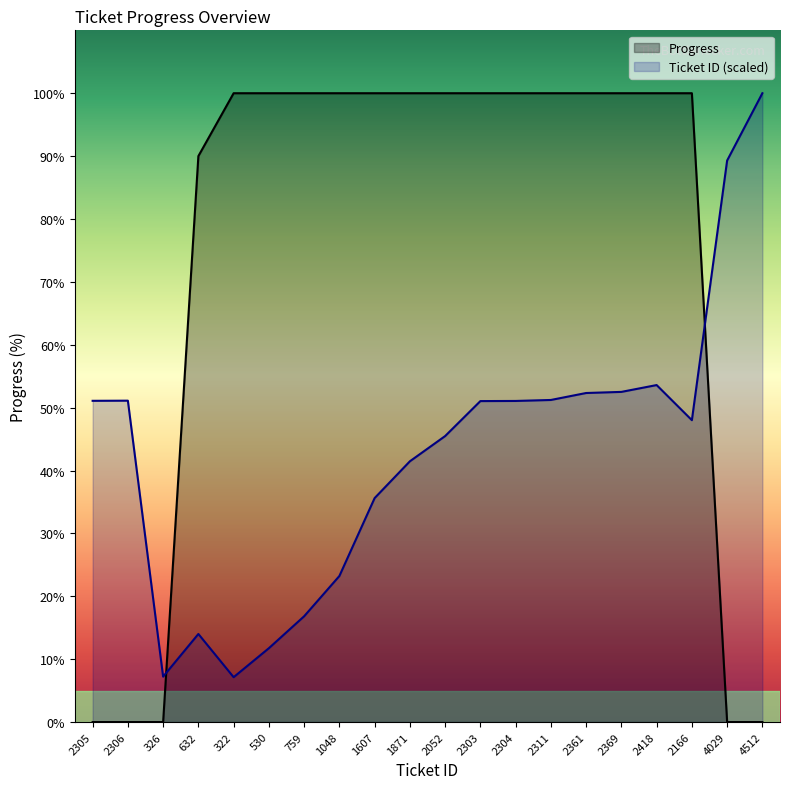

What is the total value across all series at 759?

116.8